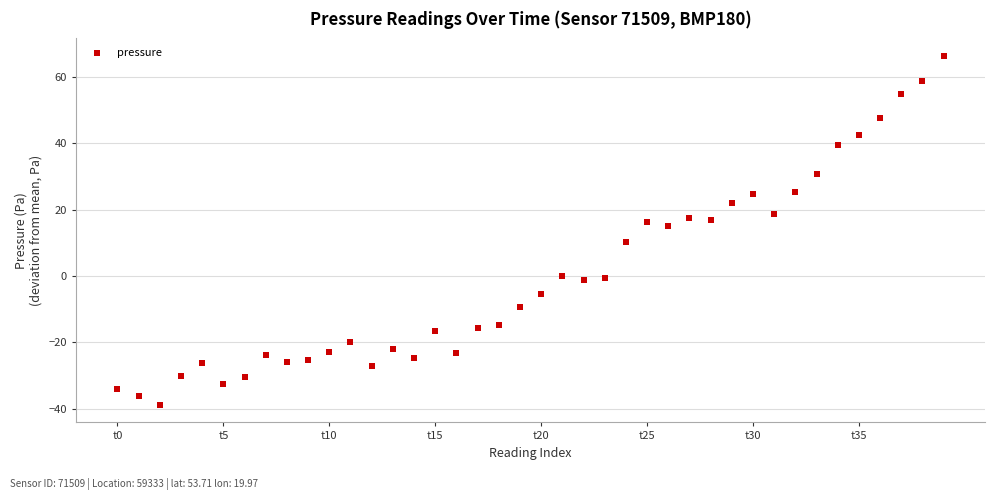

What is the range of Y values (max minus min)?

105.2